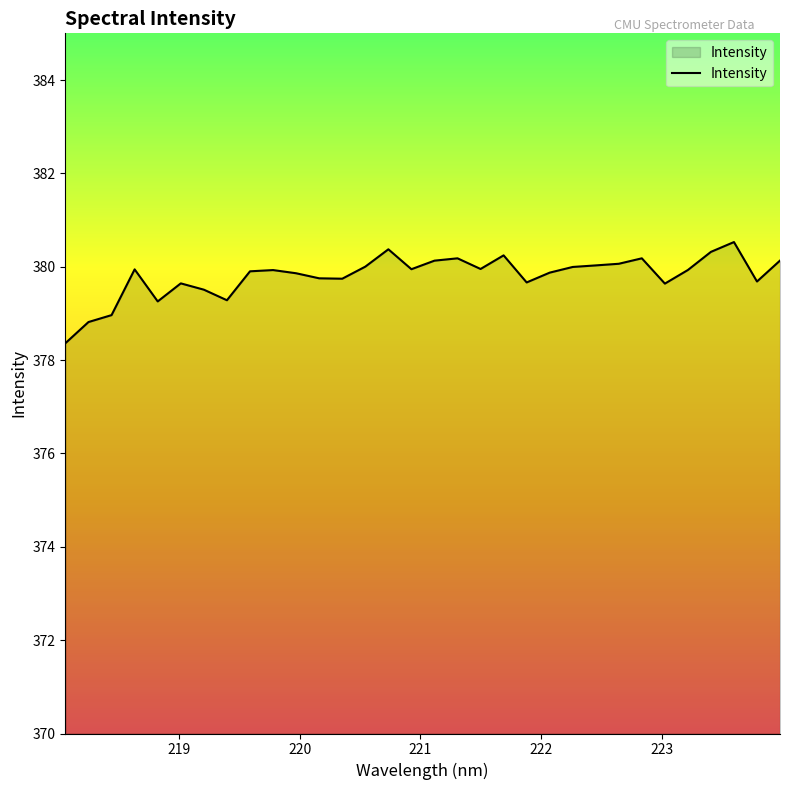

What is the average value?

379.8